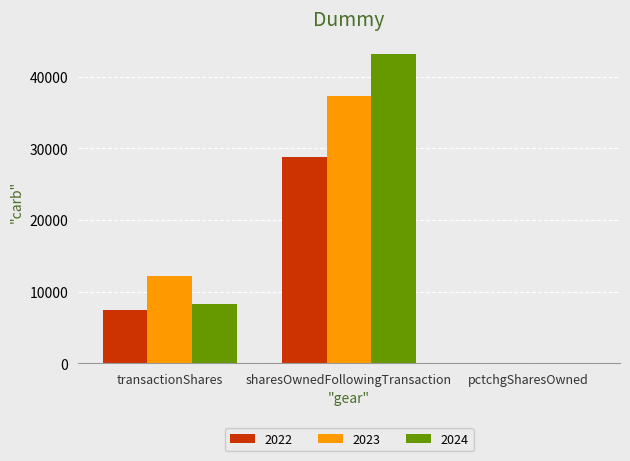

What is the sum of all 2022 values?

36215